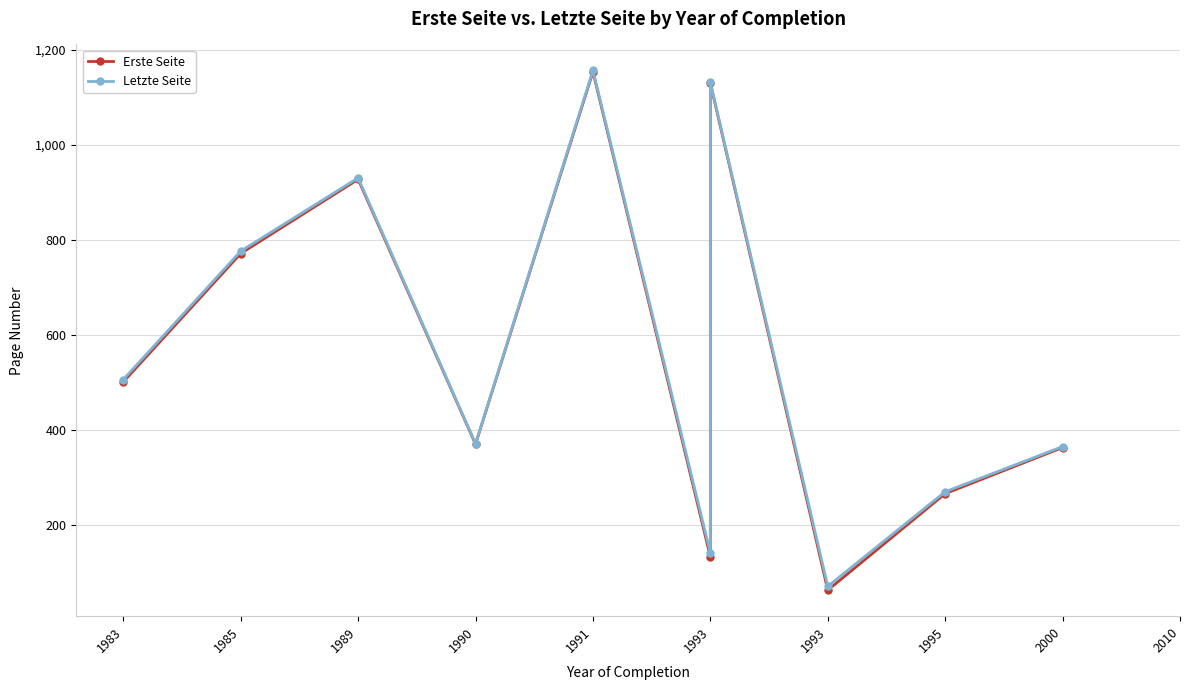

What is the sum of all Erste Seite values?

5676